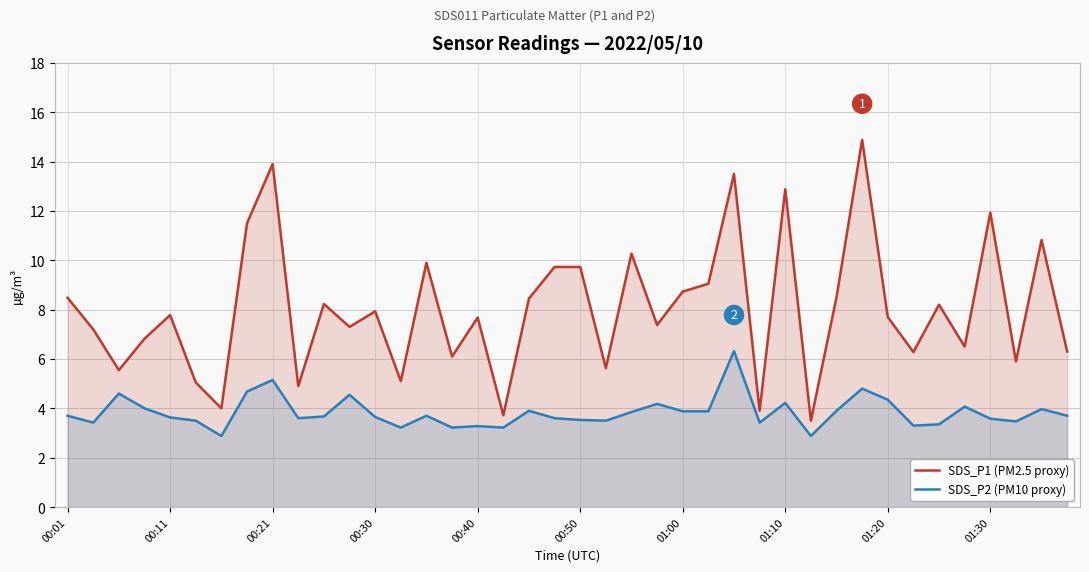

True or false: SDS_P2 (PM10 proxy) has a value of 1.3 at 01:20.

False